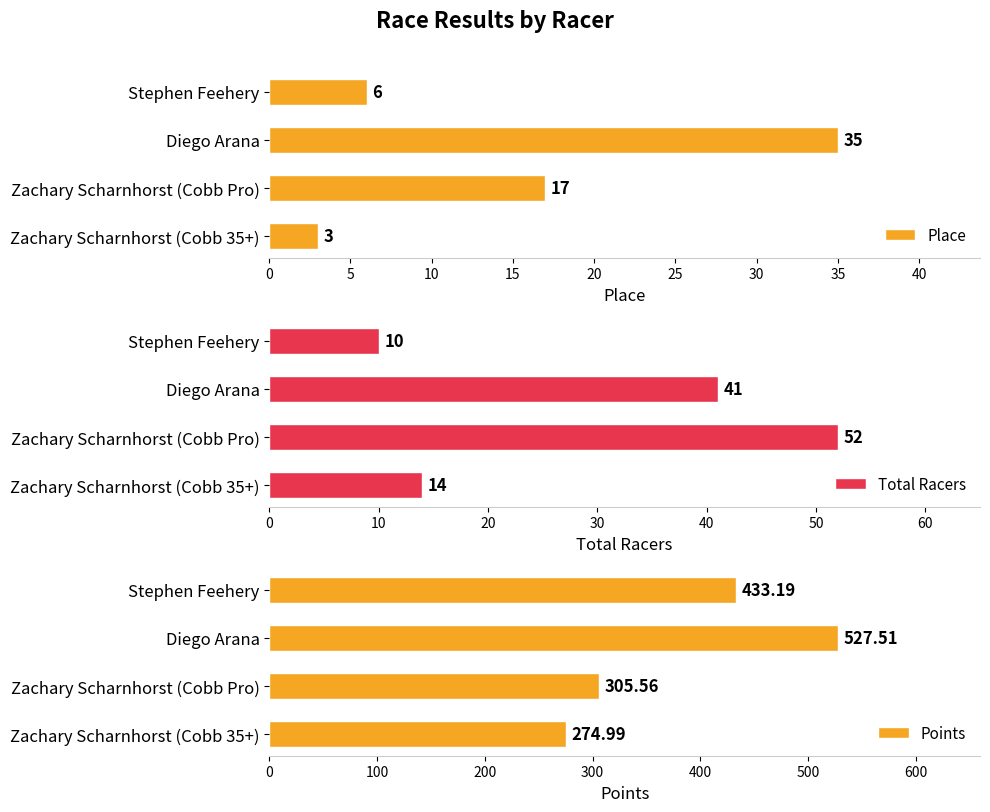

What is the value of the Points bar at the 2nd from the left?

527.5